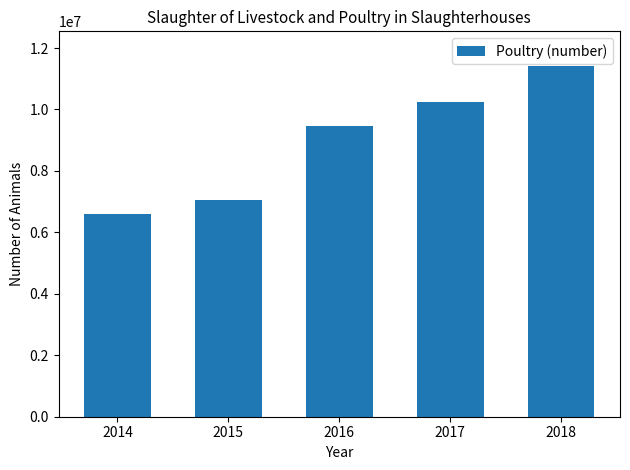

How many values are below 9464823?

2